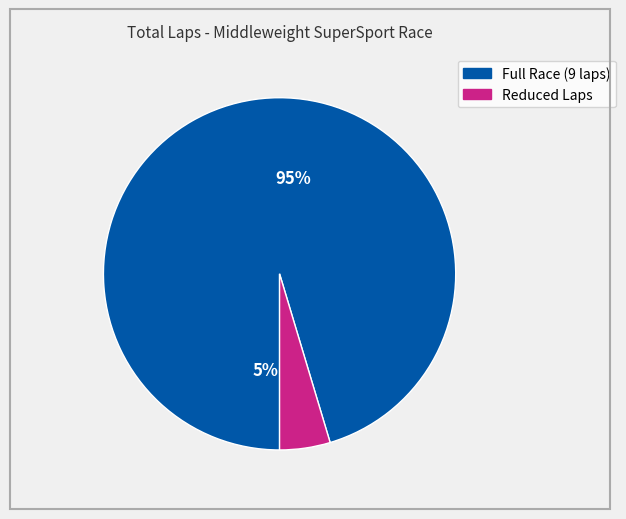

True or false: Dennis Stowers accounts for 11% of the total.

False